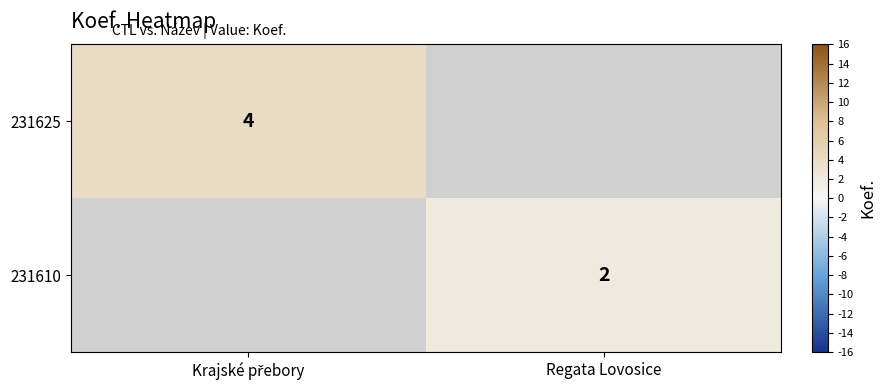

What is the greatest value displayed?

4.0